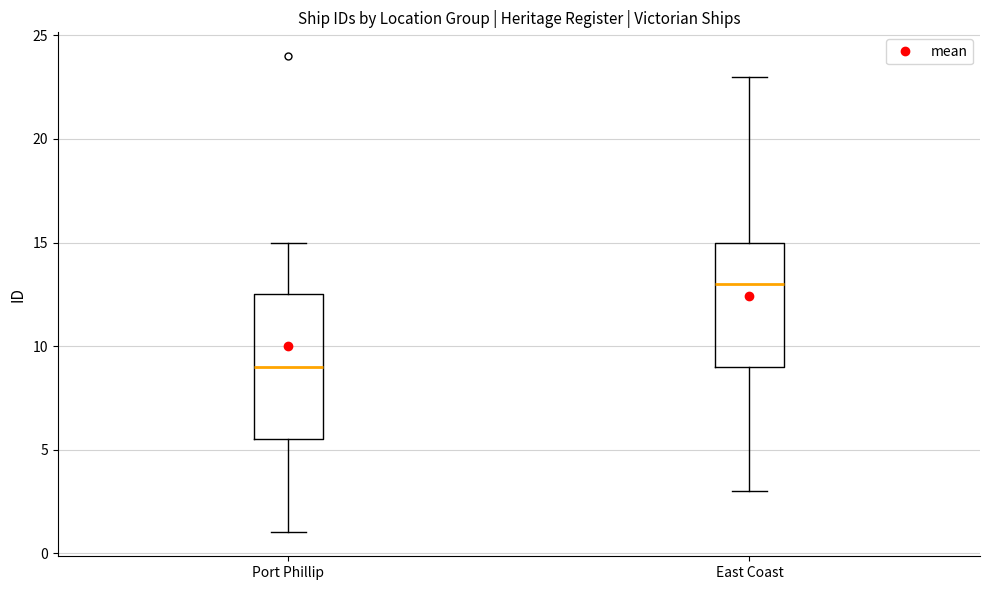

Reading left to right, transcribe this box plot: for each box, give where its median line is, the range the box spans, and where its two whiskers end, as read against the y-axis. The values are not printed on the chart, so give them approximately, as read against the axis.

Port Phillip: median 9.0, box 5.5 to 12.5, whiskers 1.0 to 15.0
East Coast: median 13.0, box 9.0 to 15.0, whiskers 3.0 to 23.0